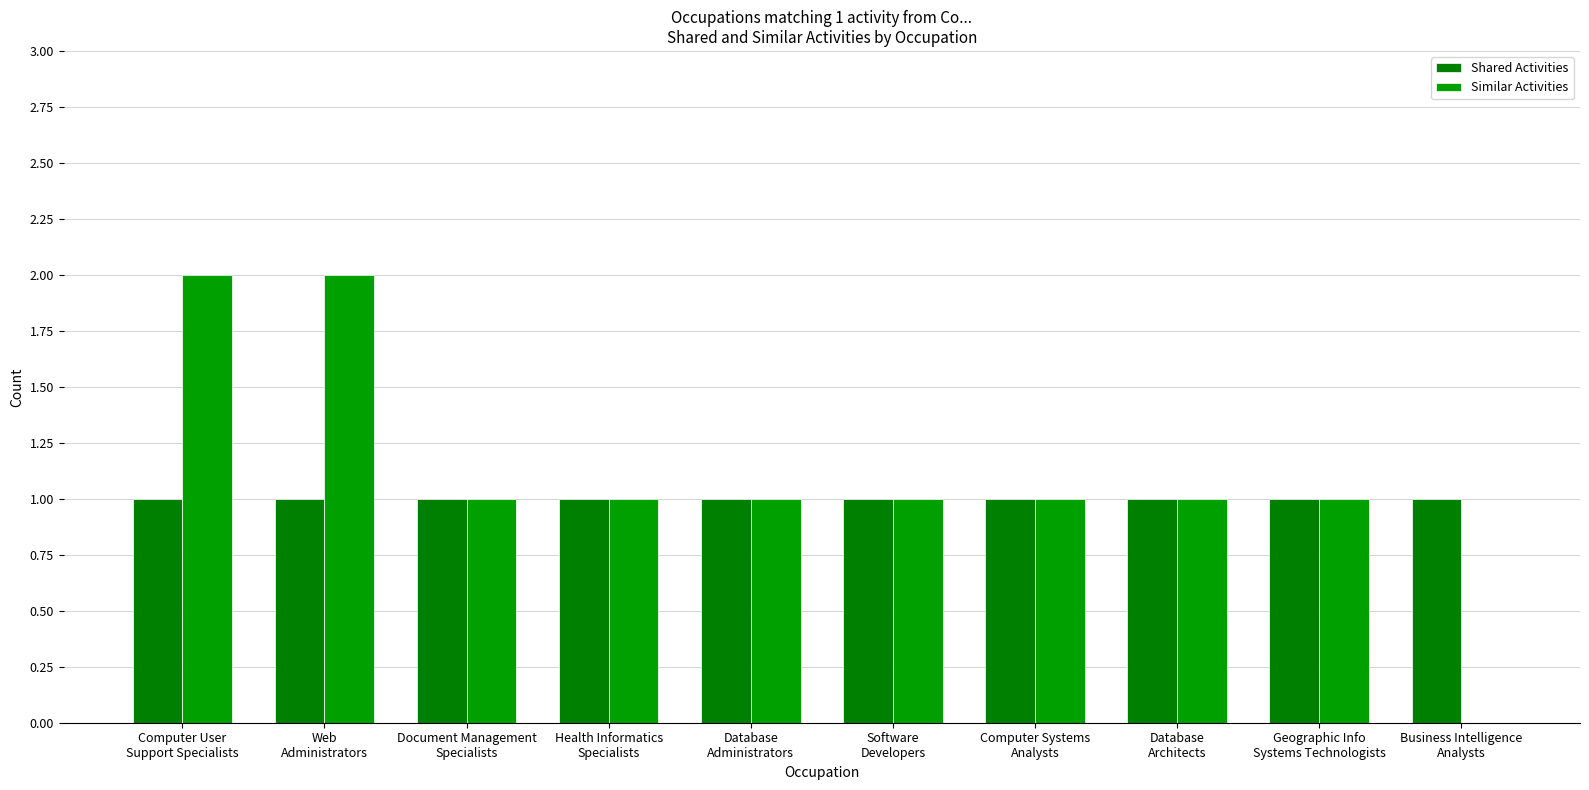

Where is Shared Activities nearest to the value 1?

Computer User
Support Specialists